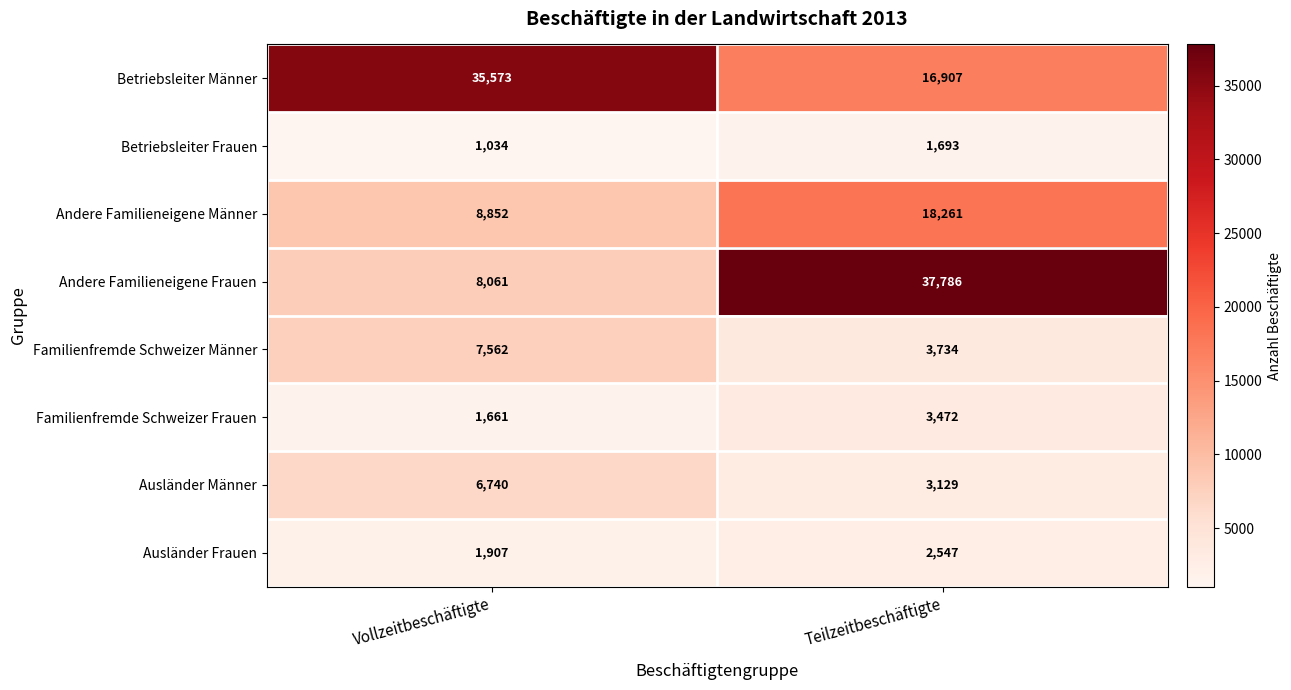

What is the maximum value shown in the chart?

37786